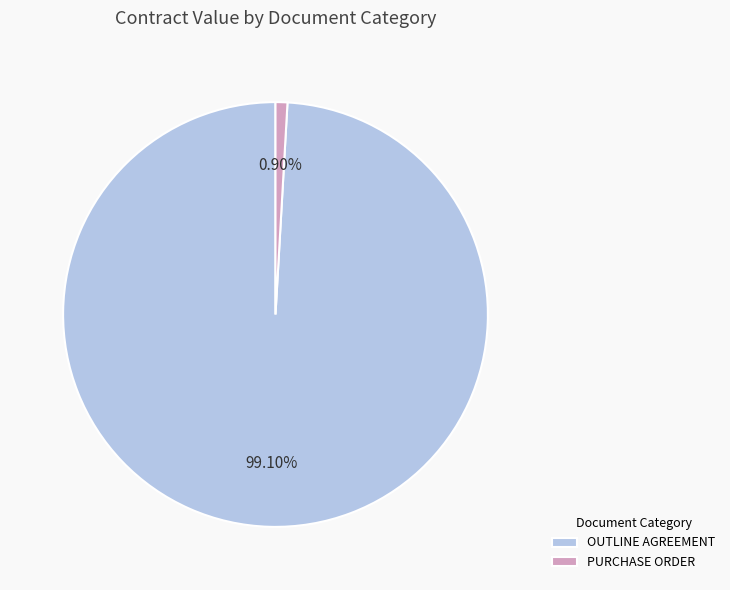

How many slices are in this pie chart?

2